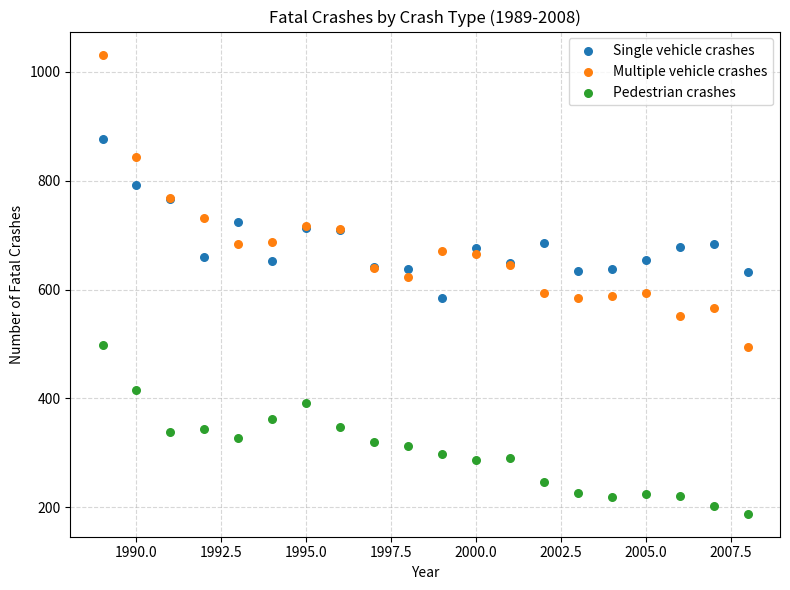

Which series reaches the minimum Y coordinate?

Pedestrian crashes